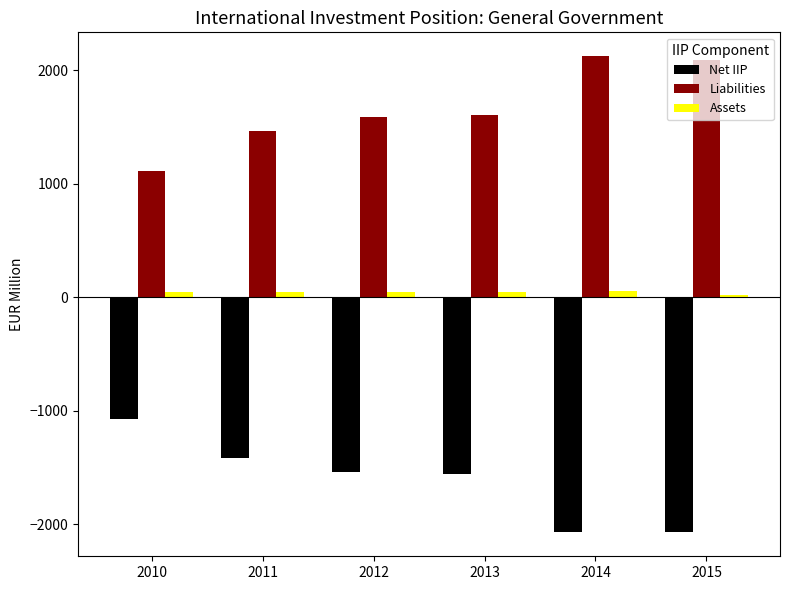

How many data points in Net IIP are above -1539?

2